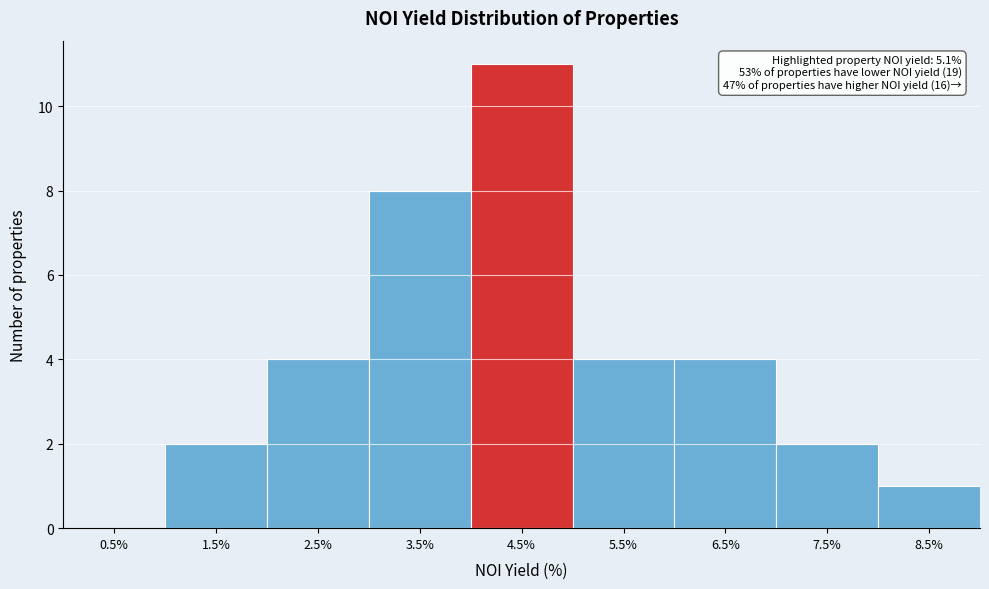

Reading left to right, transcribe all the data shown in this chart.

0.5%=0	1.5%=2	2.5%=4	3.5%=8	4.5%=11	5.5%=4	6.5%=4	7.5%=2	8.5%=1